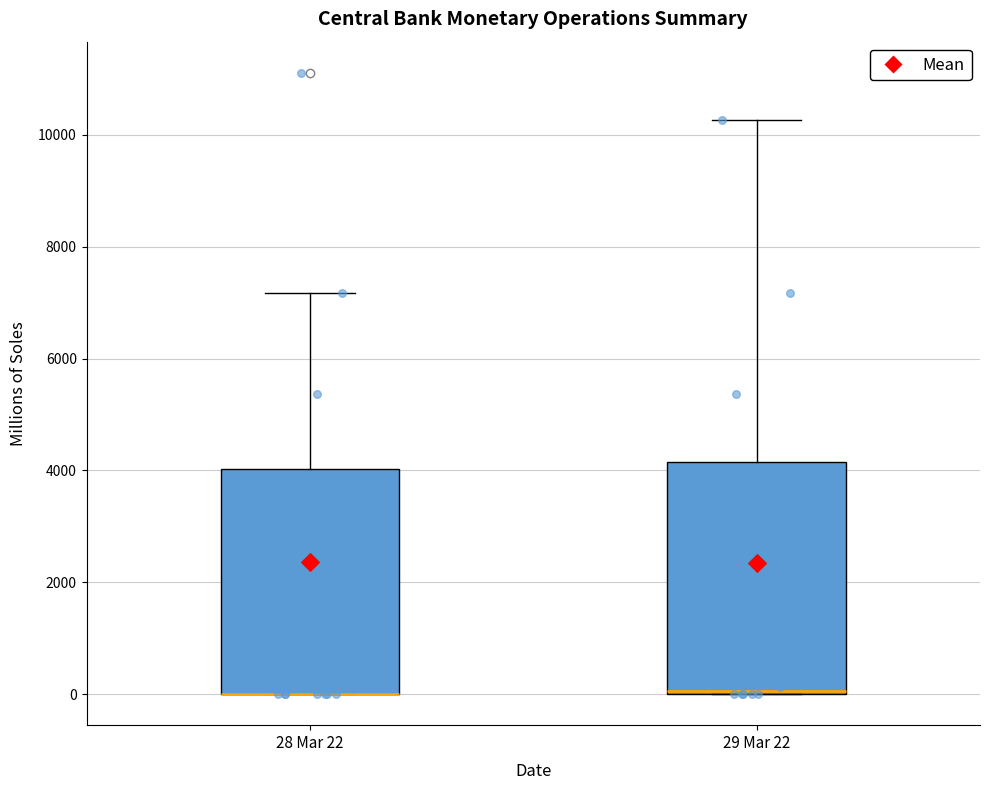

Reading left to right, read every box against the y-axis: the position of its median line, the range the box covers, and the ends of its whiskers. The values are not printed on the chart, so give them approximately, as read against the axis.

28 Mar 22: median 0 (drawn on the box's lower edge), box 0 to 4000, whiskers 0 to 7200
29 Mar 22: median 0 (just above the box's lower edge), box 0 to 4200, whiskers 0 to 10200